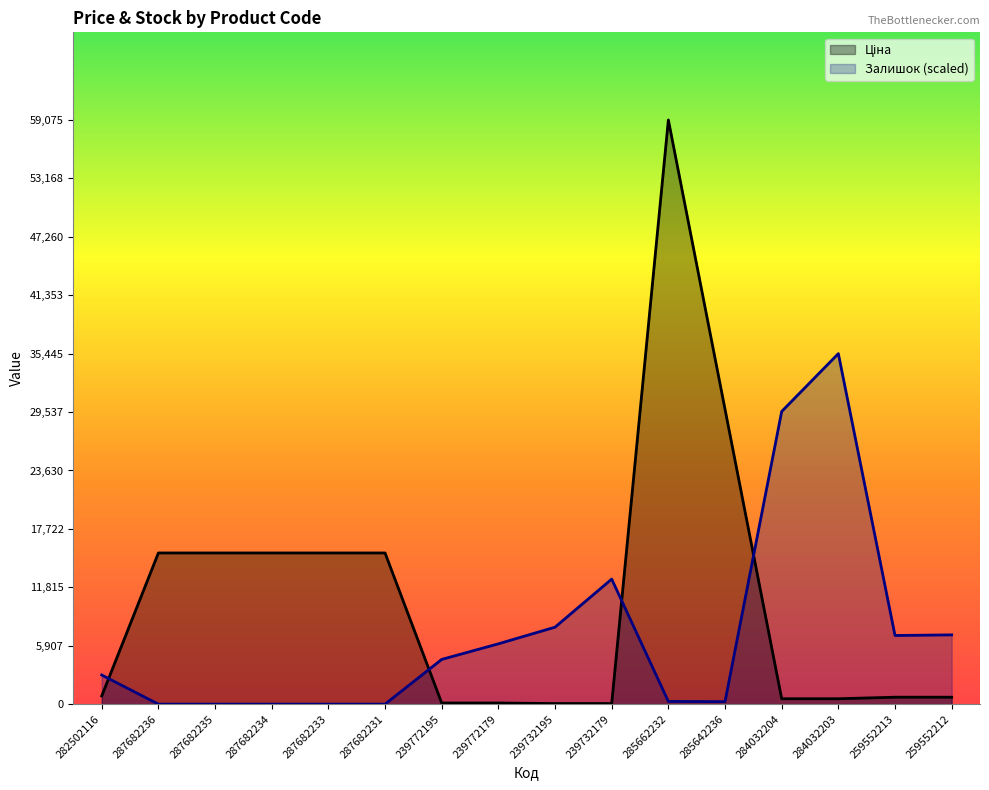

Does the chart display data point markers on the line(s)?

No